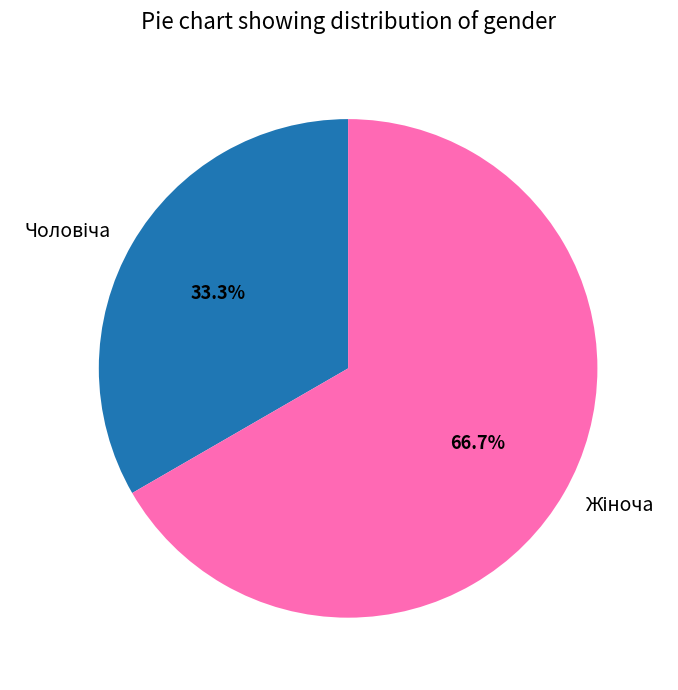

Is there any slice that represents more than half of the pie?

Yes